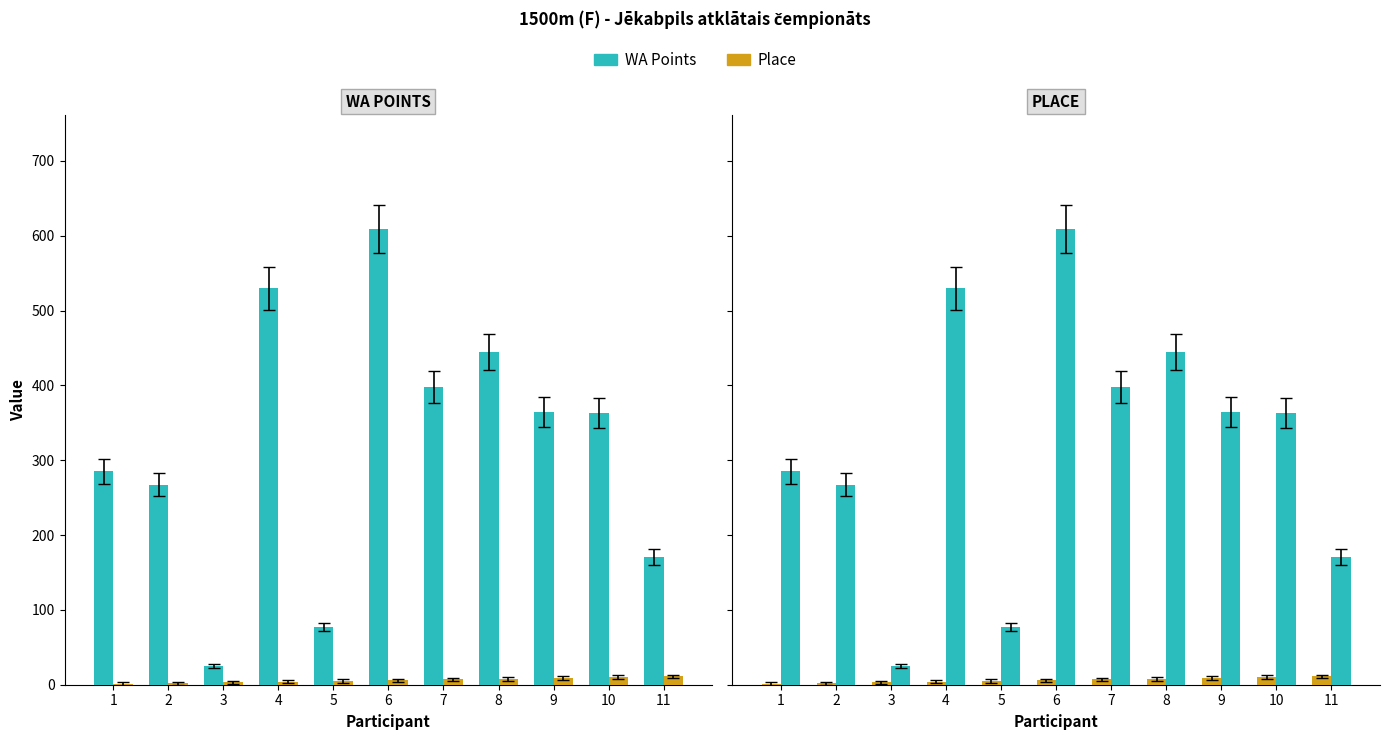

Reading left to right, list all the values displayed in this chart.

WA Points: 1=285	2=267	3=25	4=530	5=77	6=609	7=398	8=445	9=364	10=363	11=171
Place: 1=1	2=2	3=3	4=4	5=5	6=6	7=7	8=8	9=9	10=10	11=11